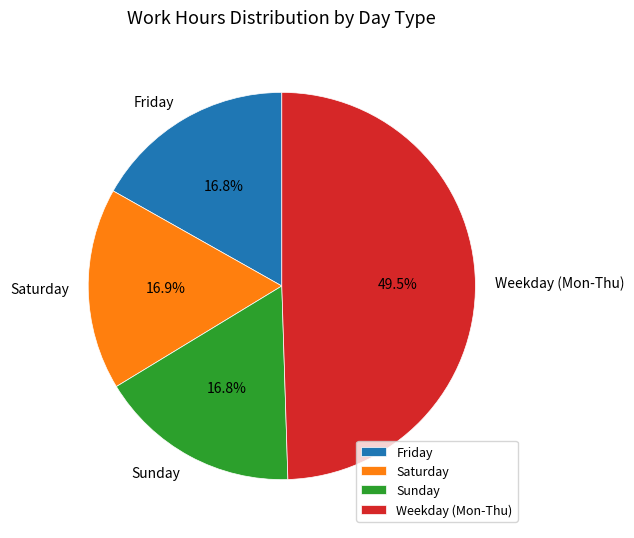

To the nearest percent, what is the difference between the largest and smallest slice percentages?

33%